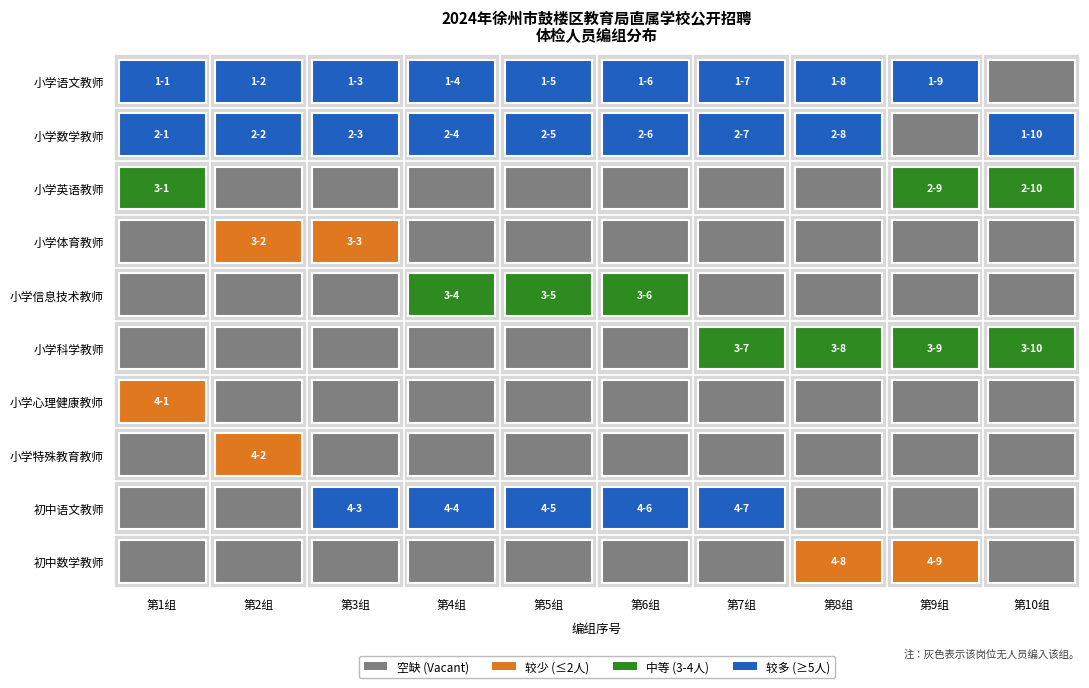

Count the values in the range 2 to 5.

6